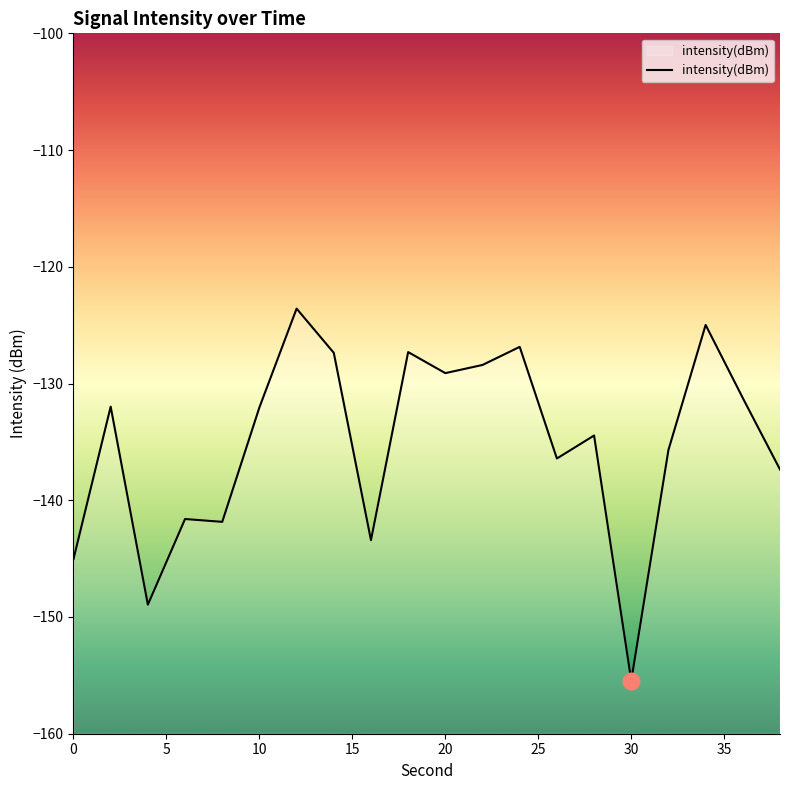

The chart shows a value of -129.1 at 20. True or false?

True